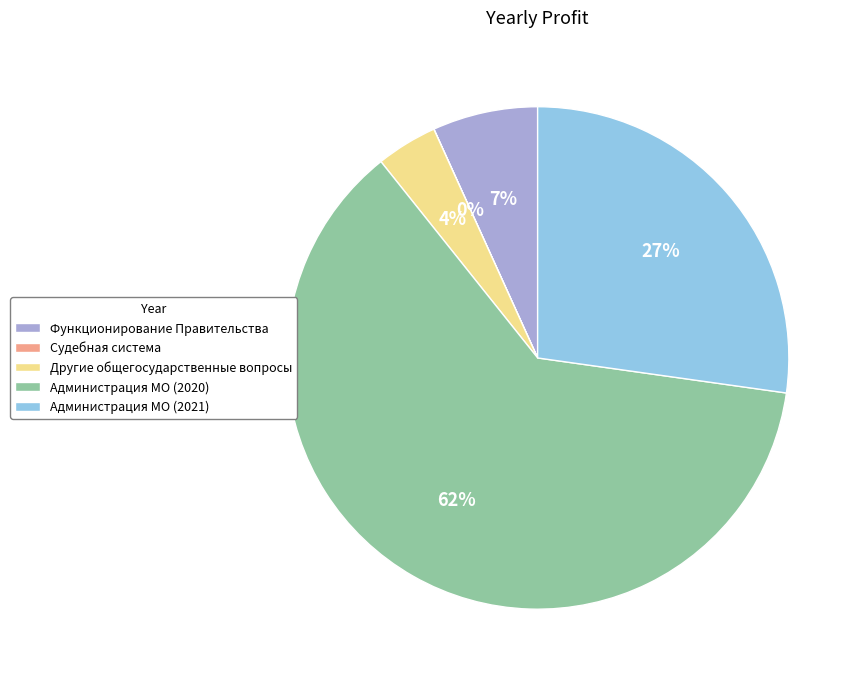

Combined, do Администрация МО (2021) and Администрация МО (2020) account for over 50%?

Yes